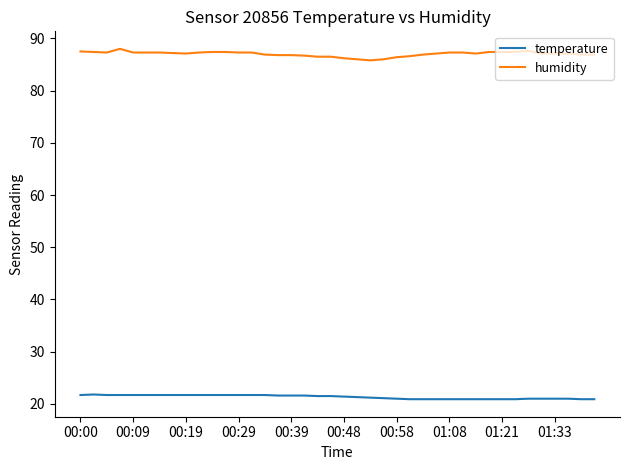

Which series has the largest total across all categories?

humidity